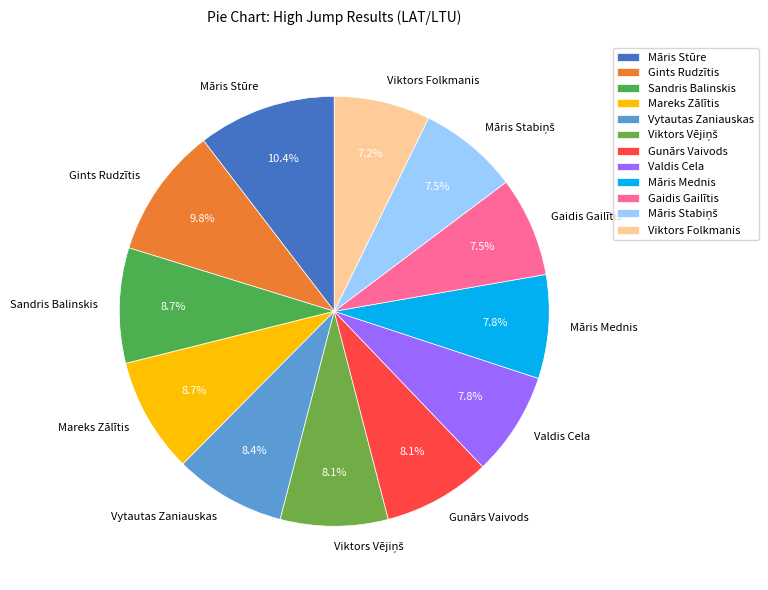

How much of the chart is everything except Gints Rudzītis?

90.2%